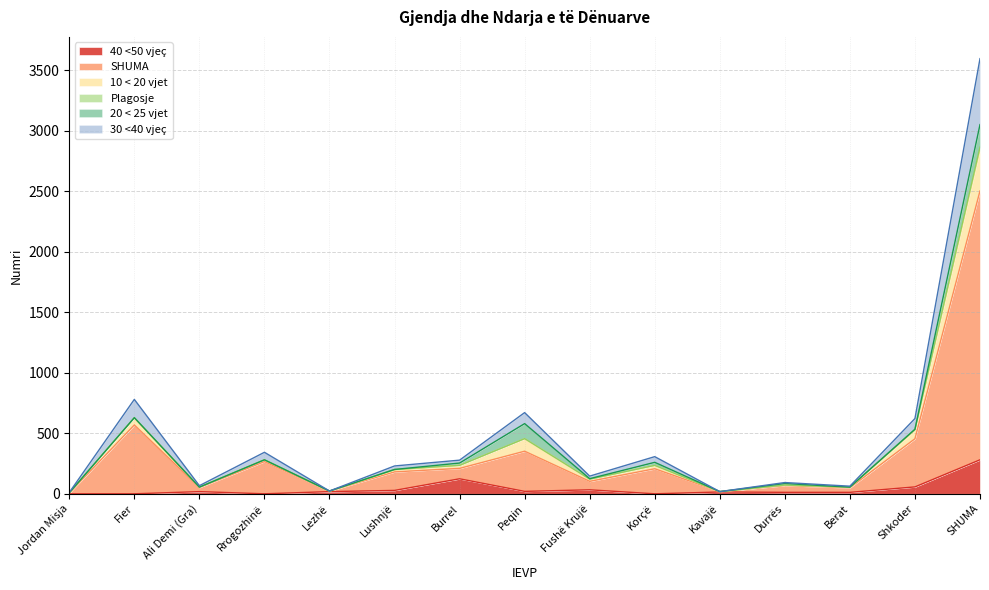

Where is SHUMA nearest to the value 1254?

Fier